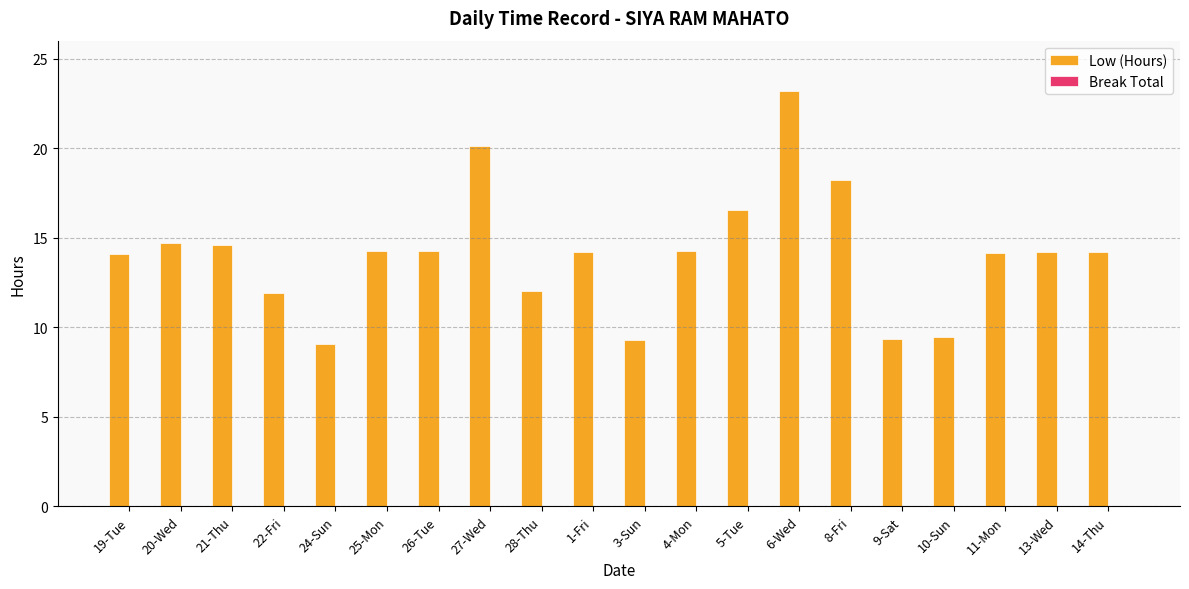

Approximately how many times larger is the value at 11-Mon compared to 27-Wed?

0.7